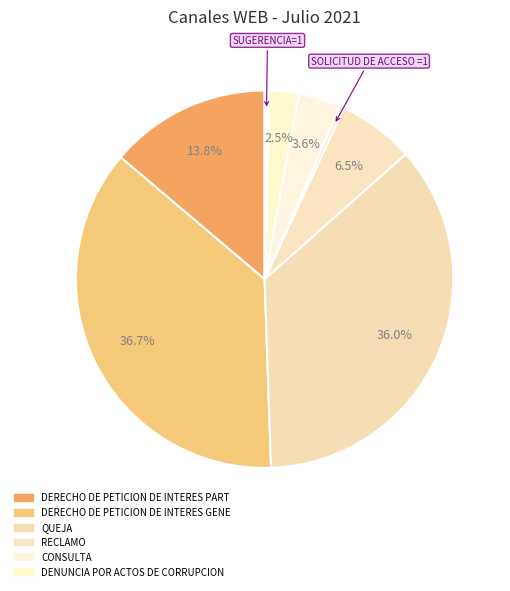

Count the number of slices in the pie.

8